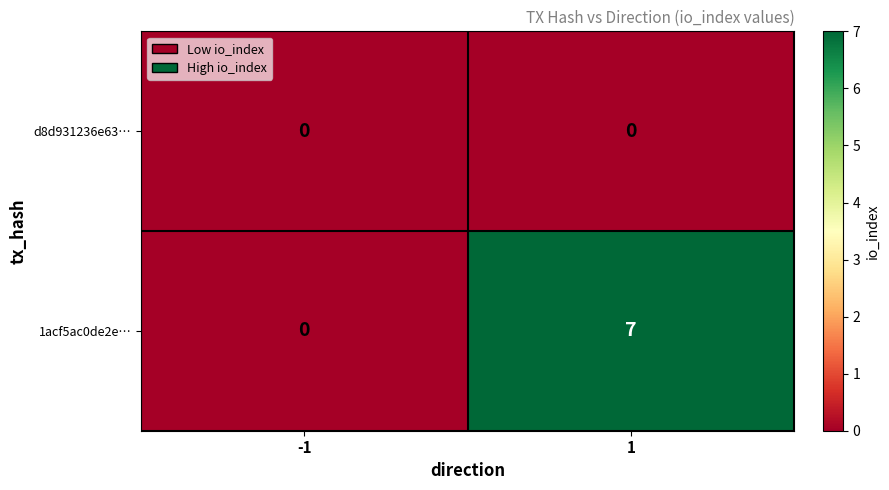

Which series has the widest spread of values?

1acf5ac0de2e…